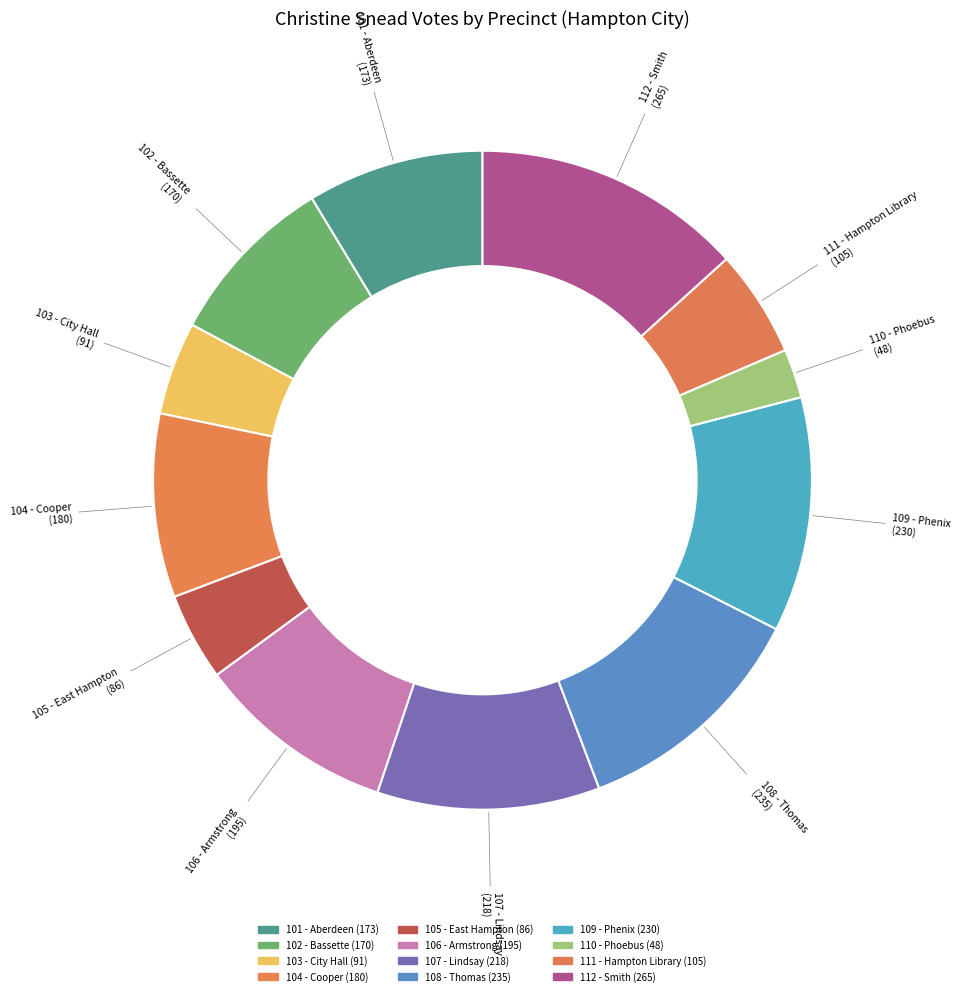

The 104 - Cooper slice represents 9% of the pie. True or false?

True